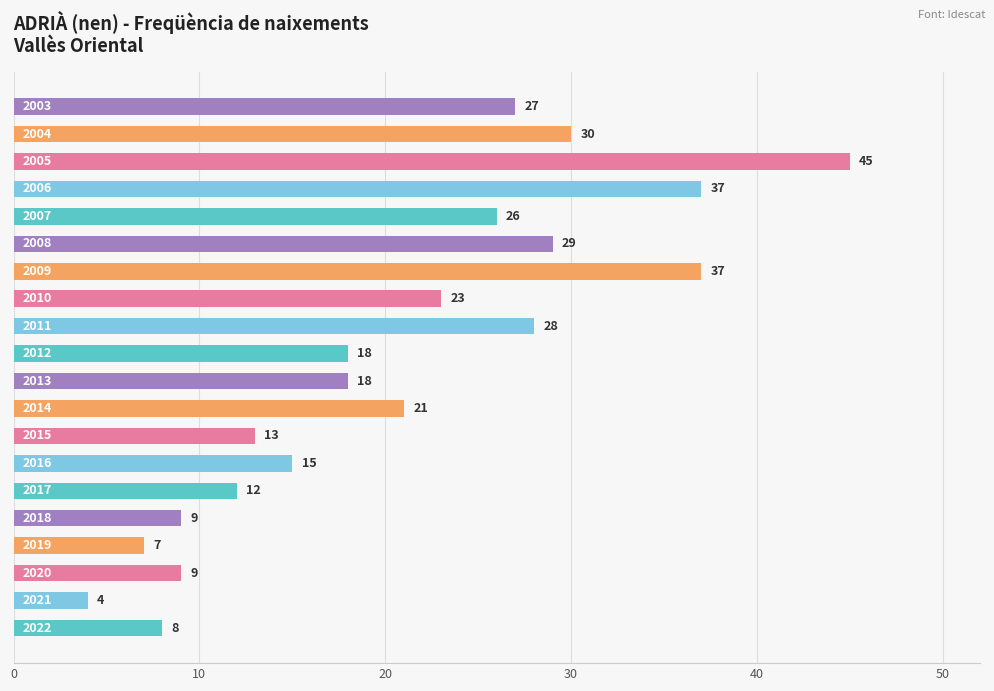

What is the average value?

21